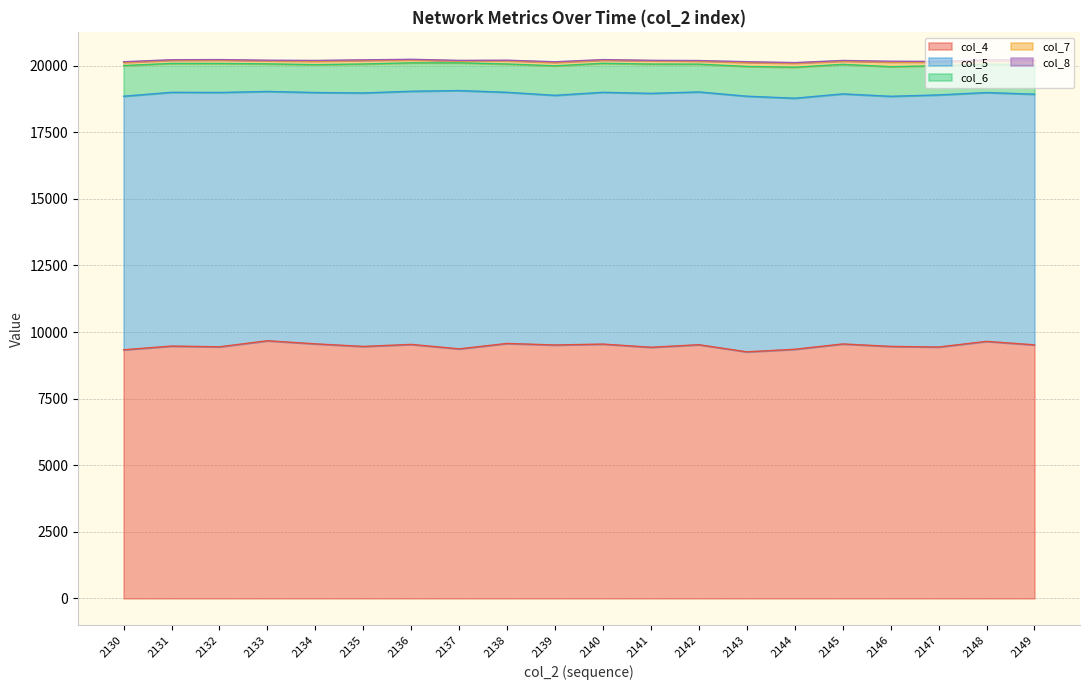

Which category has the lowest value in the col_7 series?

2137